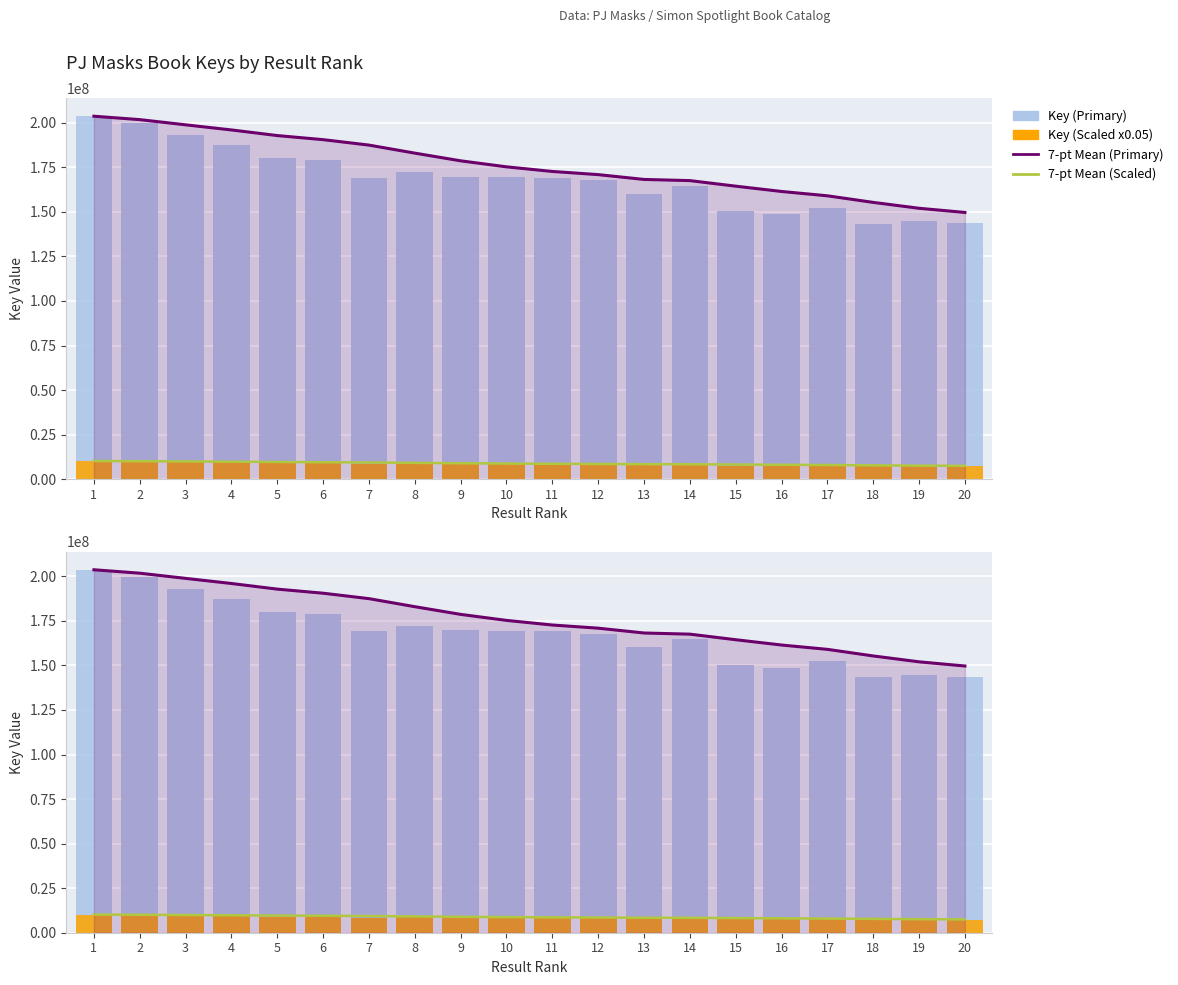

The 7-pt Mean (Scaled) series shows 4817445.5 at 12. True or false?

False